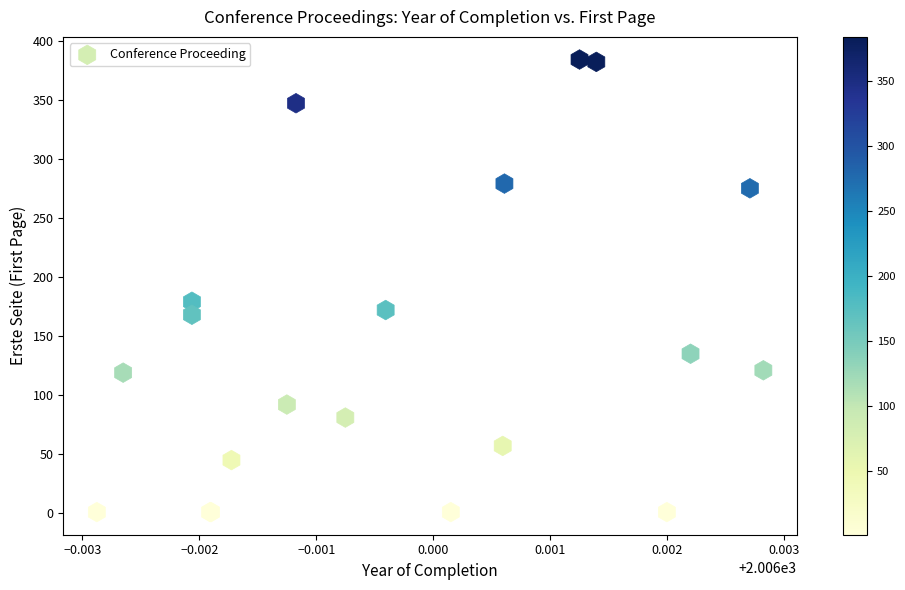

What Y value in the scatter plot is closest to 192?

179